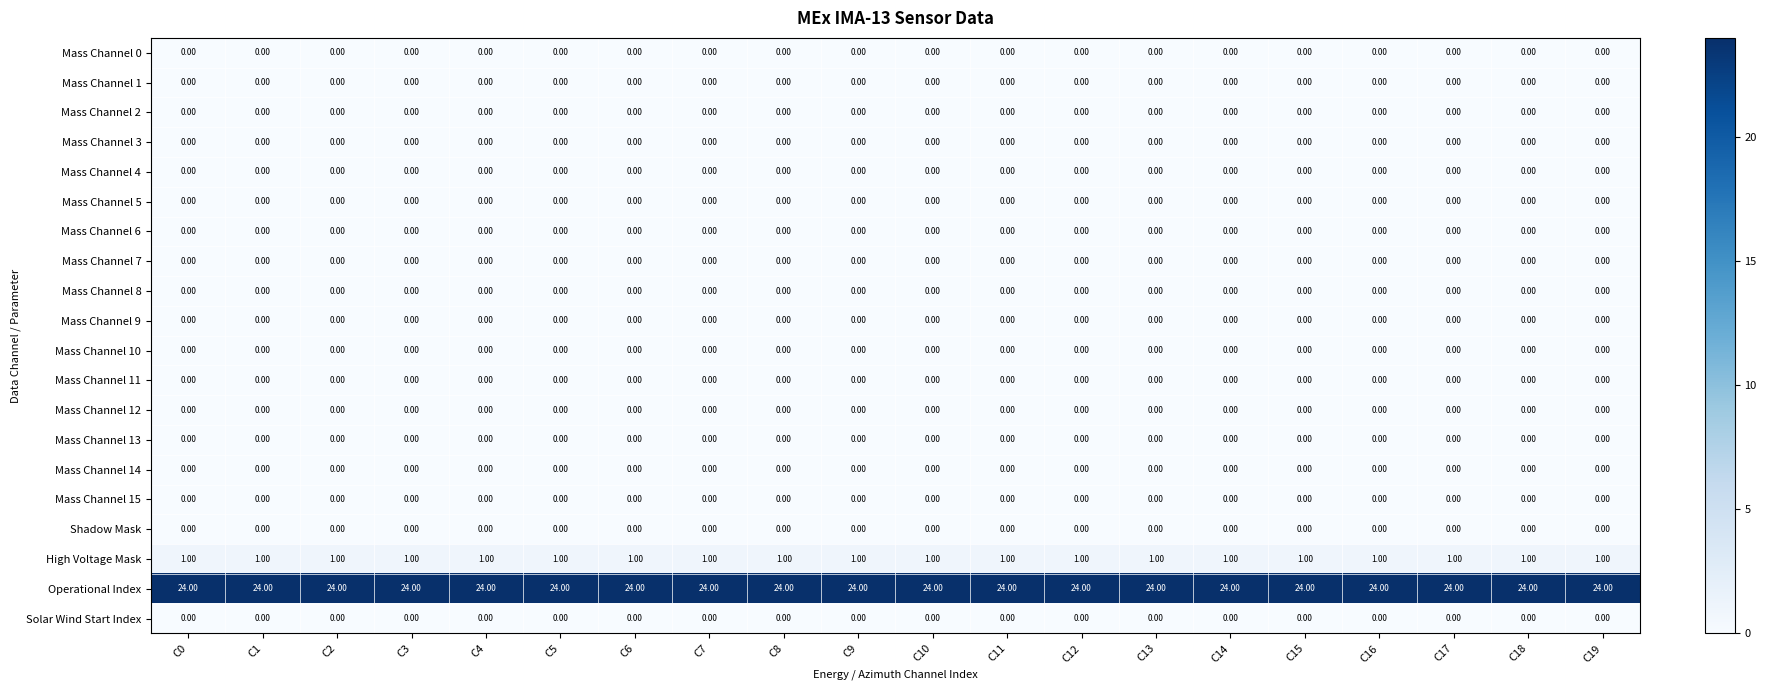

What is the total value across all series at C8?

25